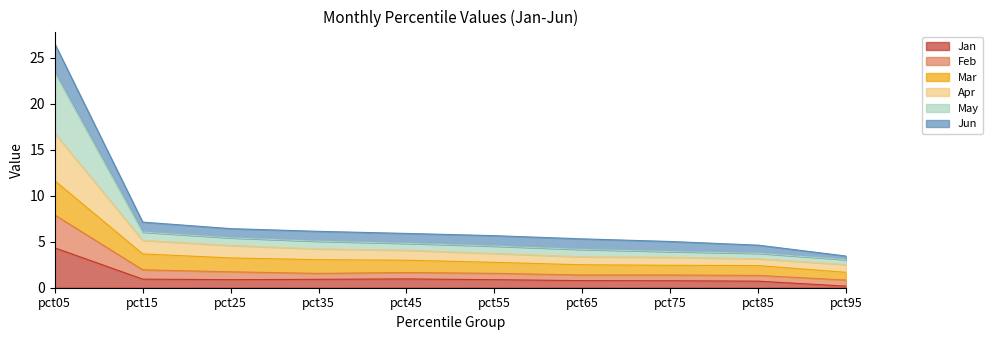

Rank the categories by Mar value from highest to lowest.

pct05, pct15, pct25, pct35, pct45, pct55, pct65, pct75, pct85, pct95